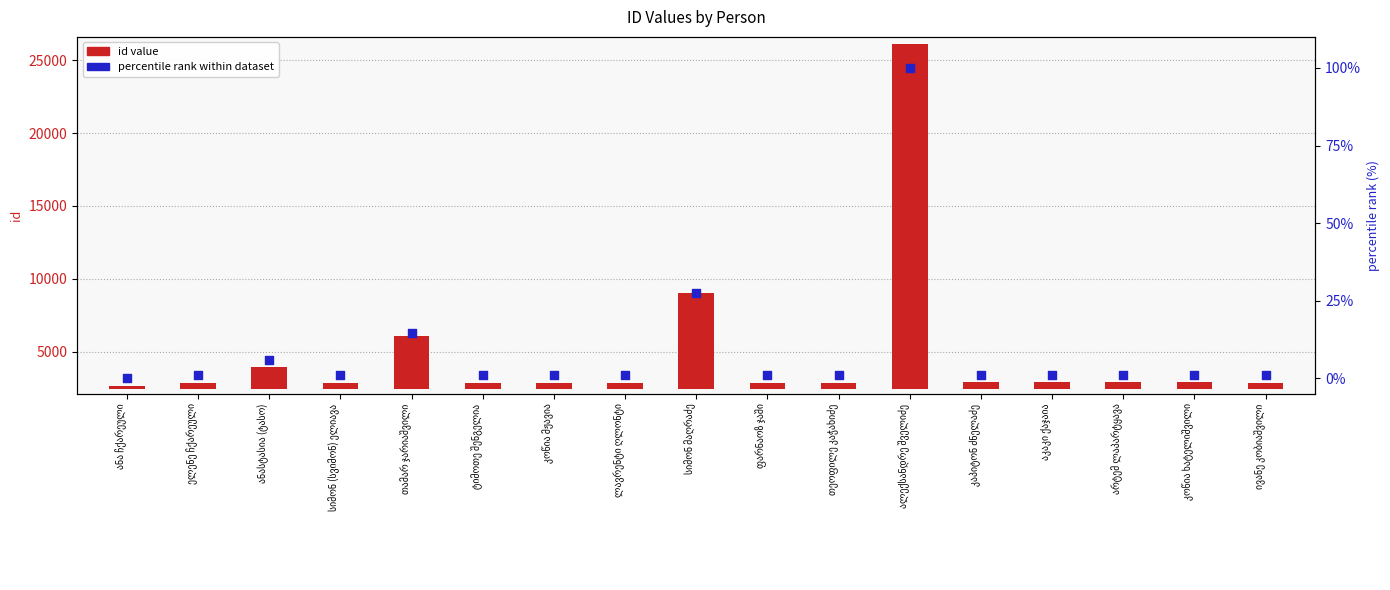

Which series has the largest total across all categories?

id value